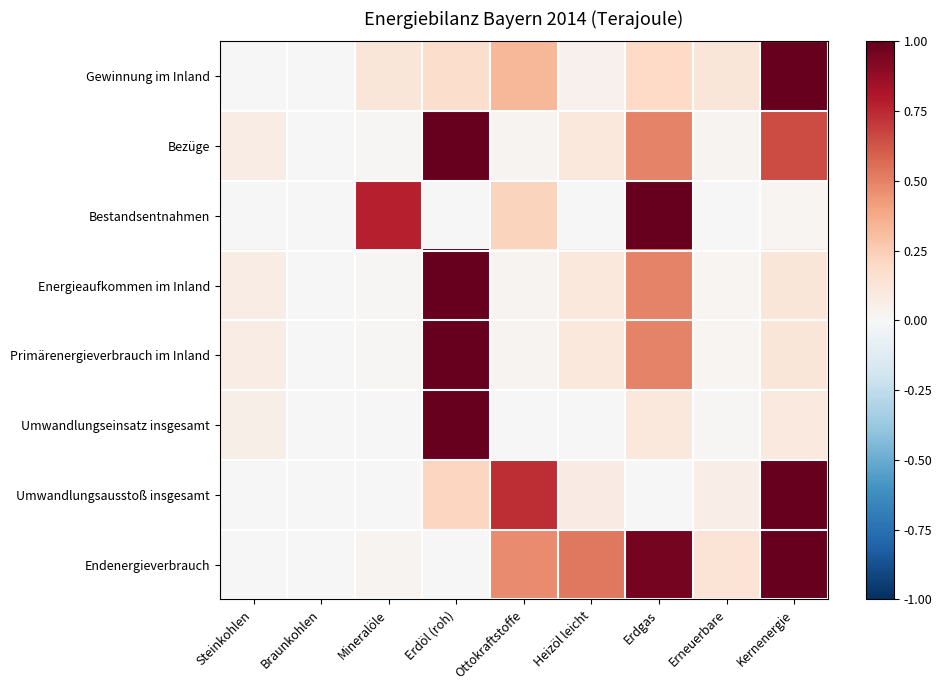

Count the number of categories in the chart.

9